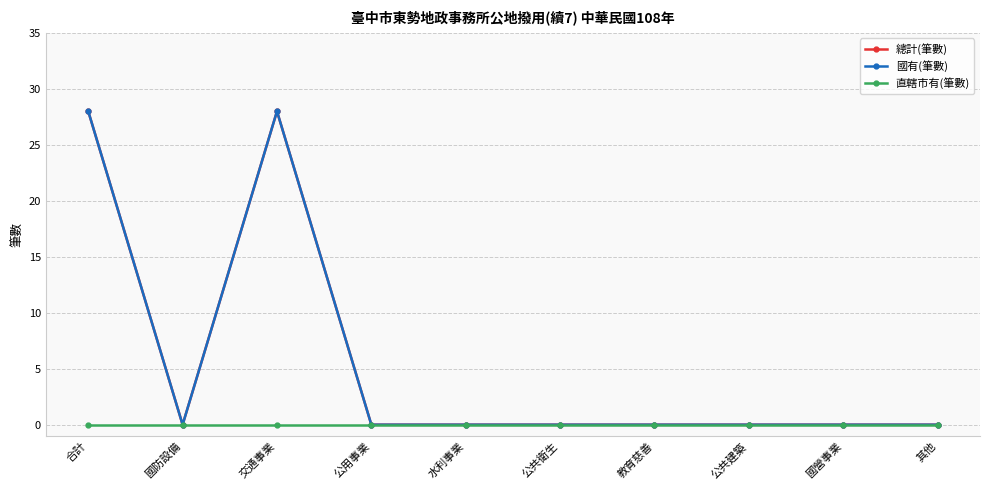

Is this an area chart (filled region under the line)?

No